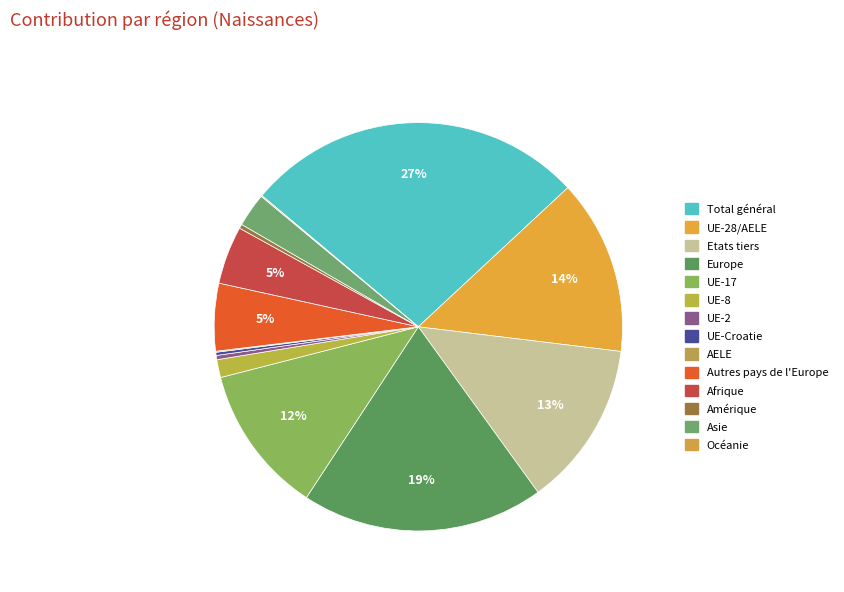

To the nearest percent, what is the difference between the largest and smallest slice percentages?

27%